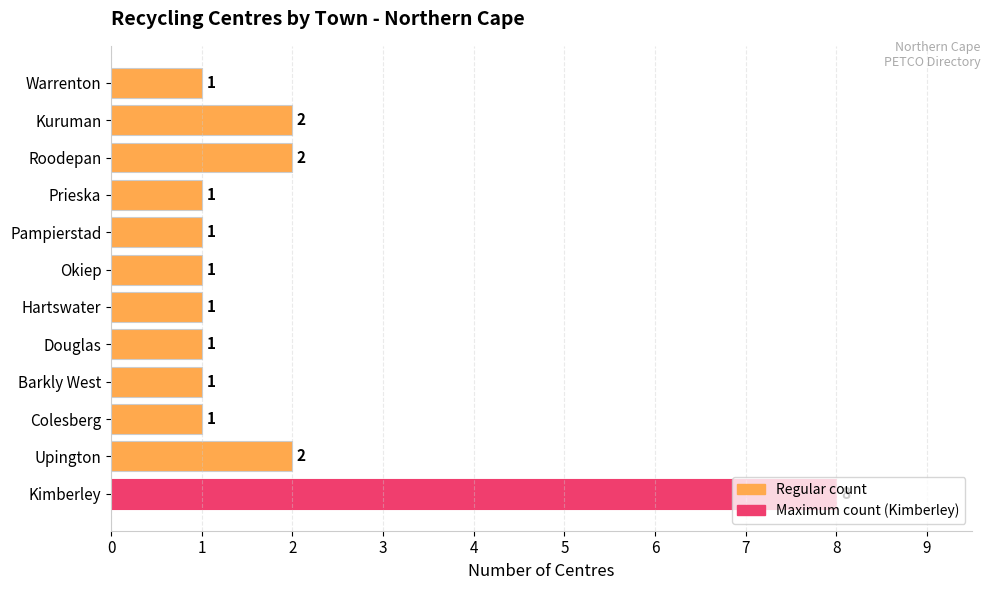

What is the difference between the maximum and minimum values?

7